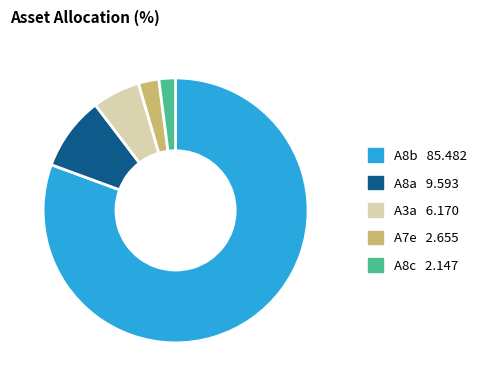

Is there a majority slice in this chart?

Yes